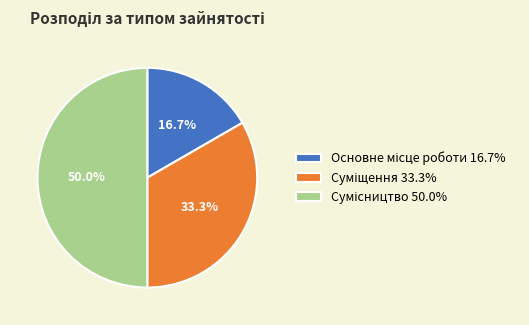

Count the number of slices in the pie.

3